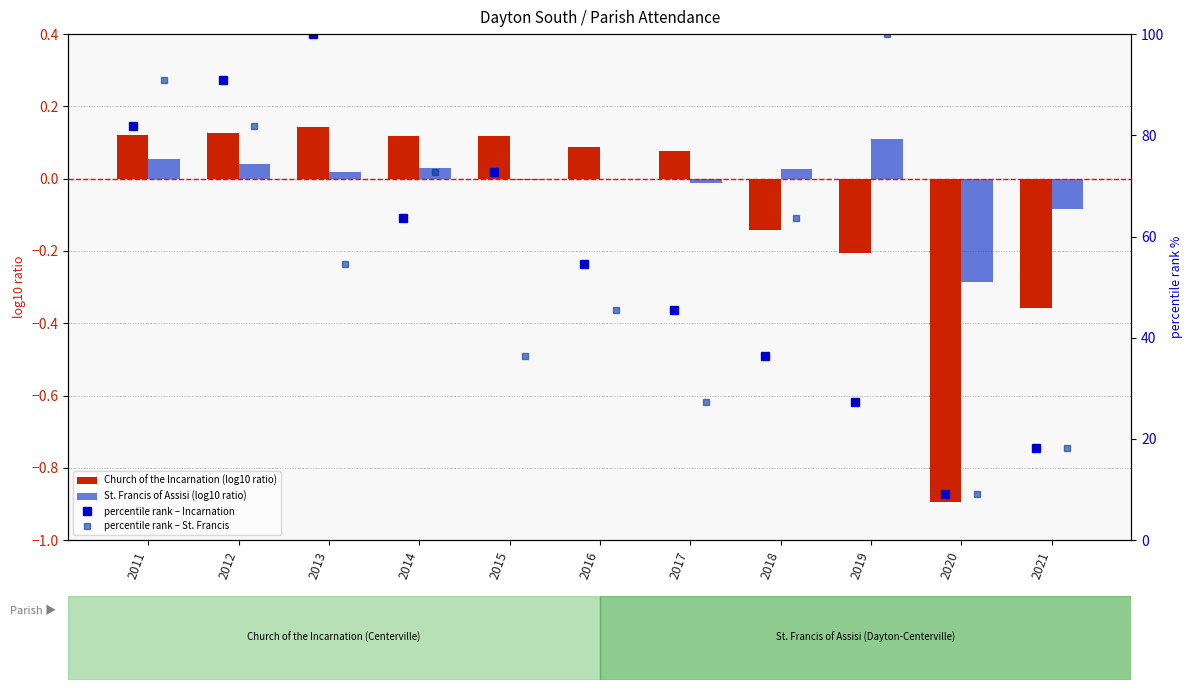

Which category has the highest value in the St. Francis of Assisi (log10 ratio) series?

2019